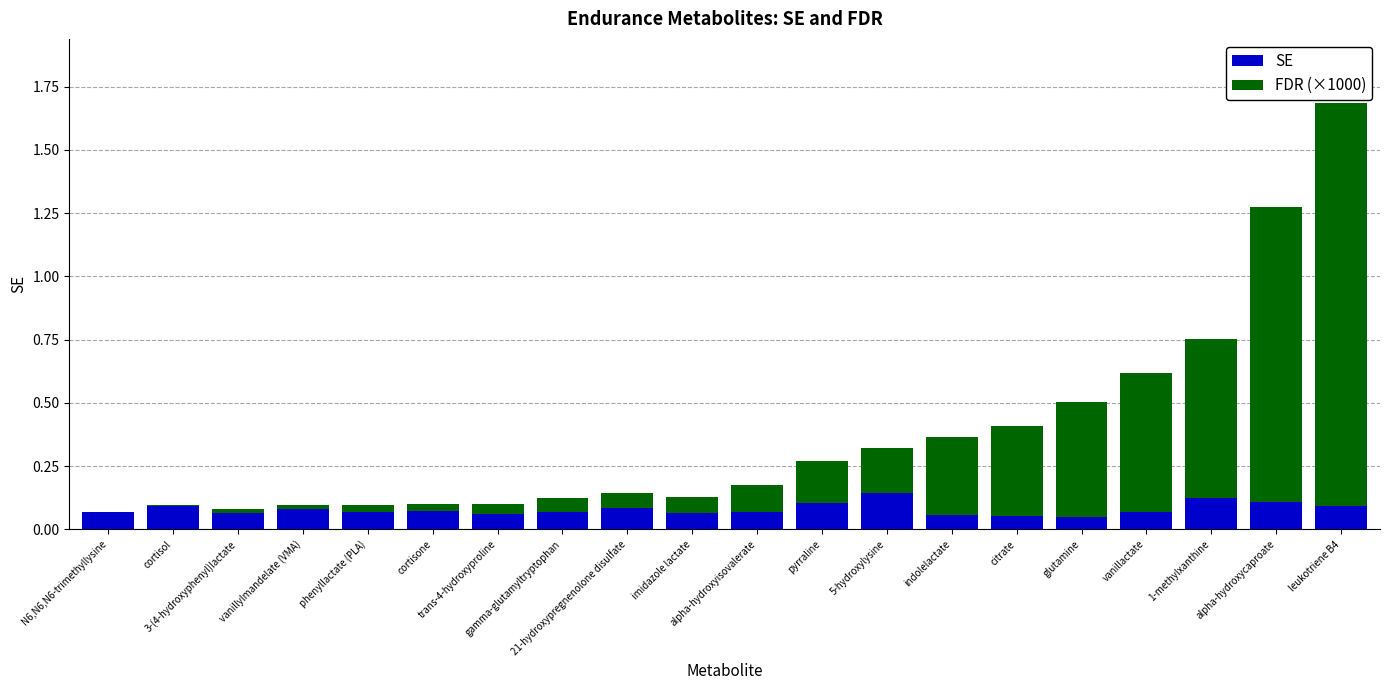

Are the bars grouped side by side (vs. stacked)?

No